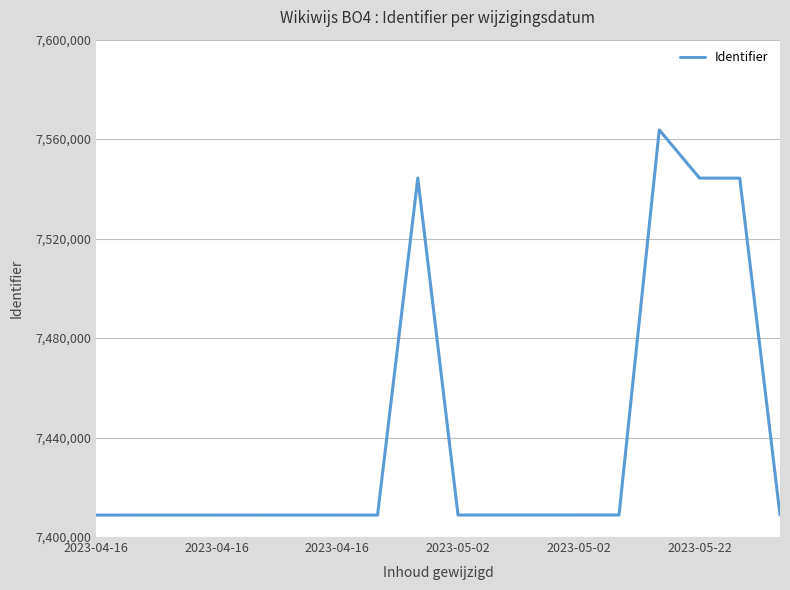

What is the difference between the maximum and minimum values?

154894